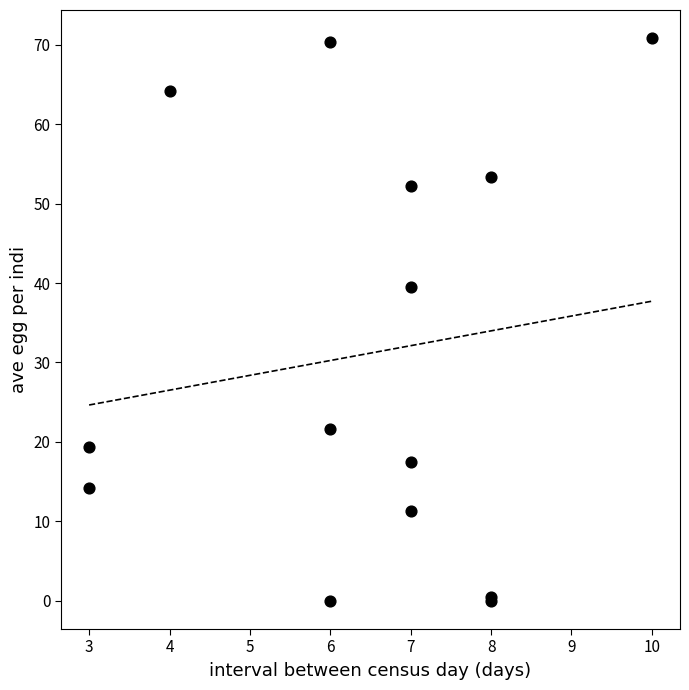

What Y value in the scatter plot is closest to 35?

39.4